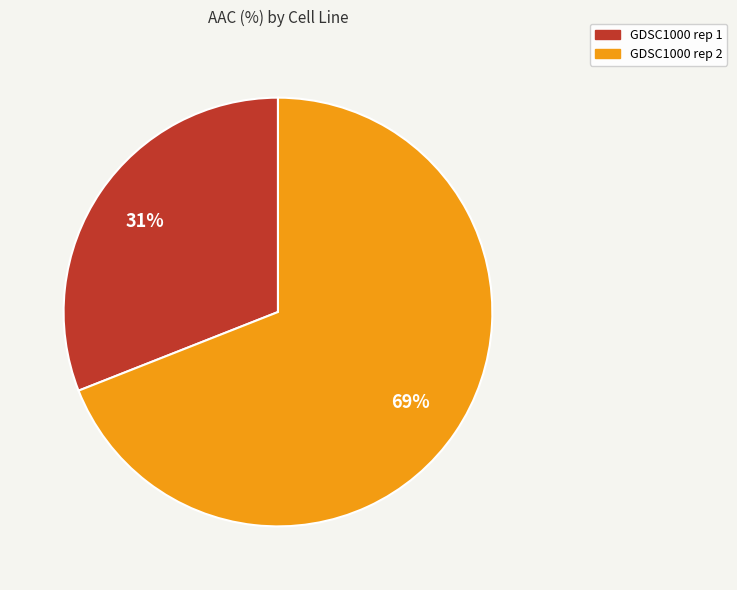

True or false: GDSC1000 rep 2 accounts for 69% of the total.

True